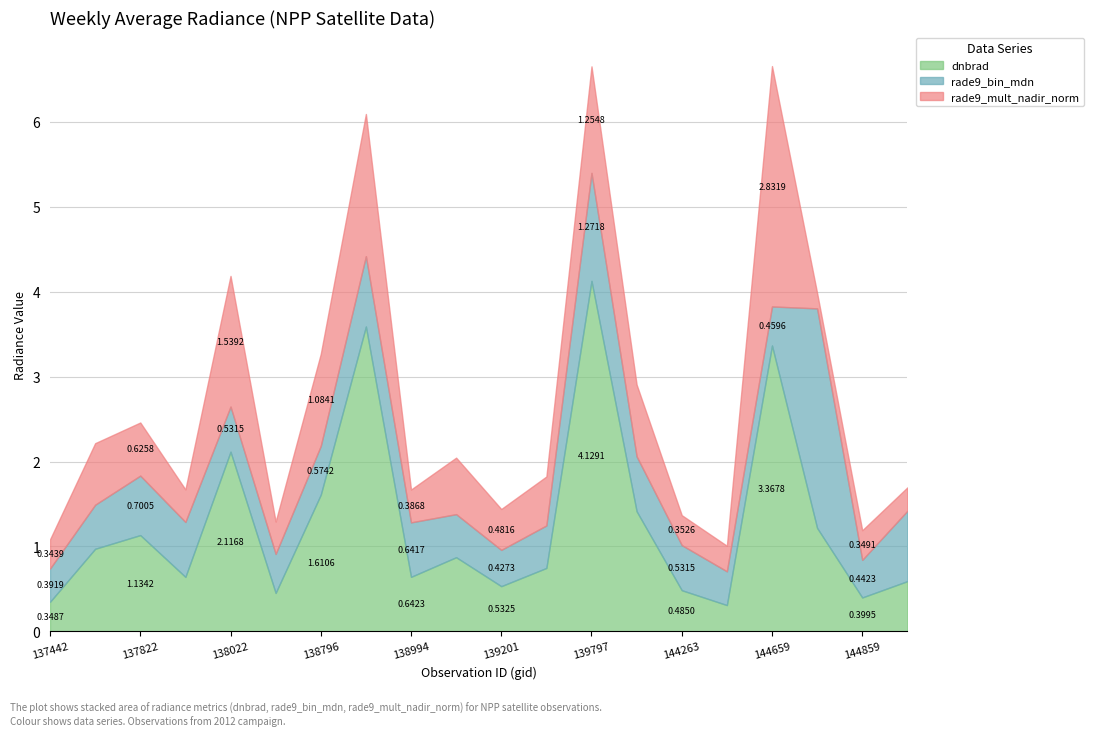

How many interior local valleys does the rade9_bin_mdn series have?

4